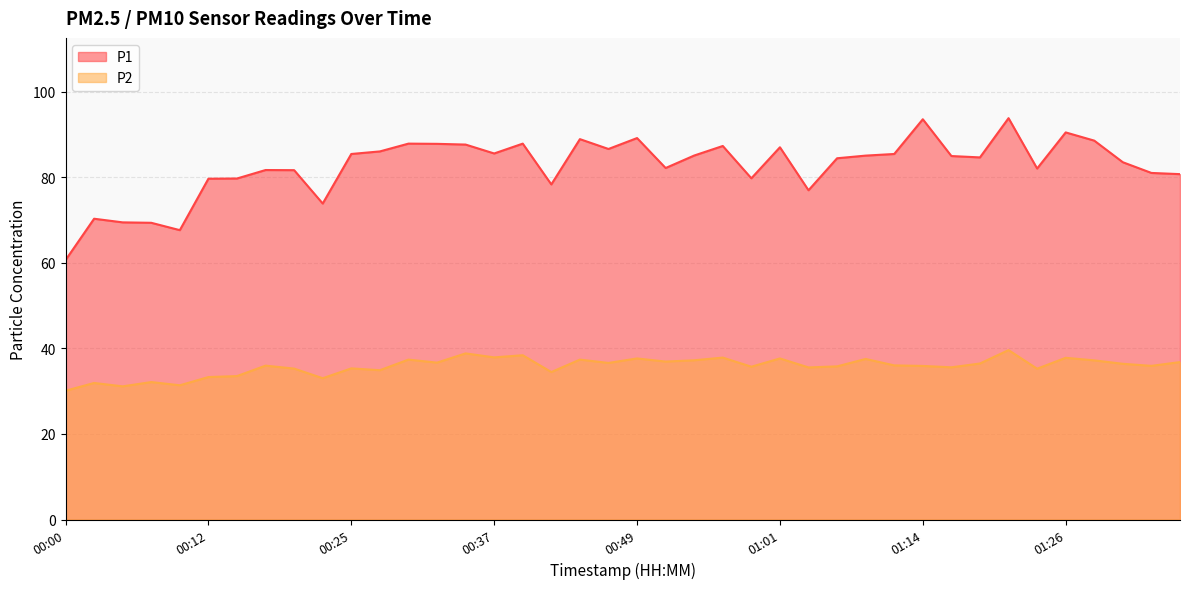

At which category is the sum across all series the highest?

01:21